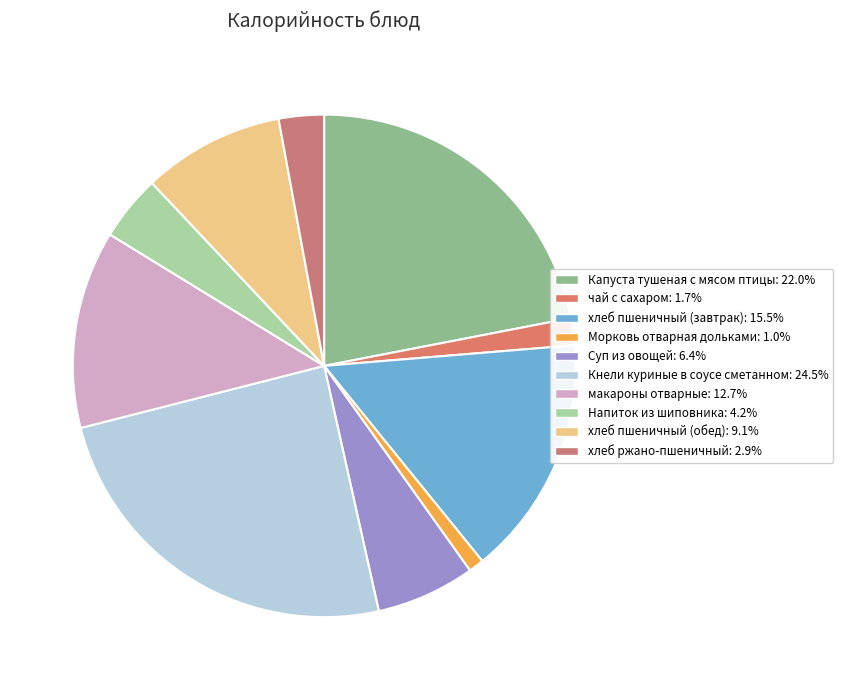

To the nearest percent, what is the difference between the largest and smallest slice percentages?

24%